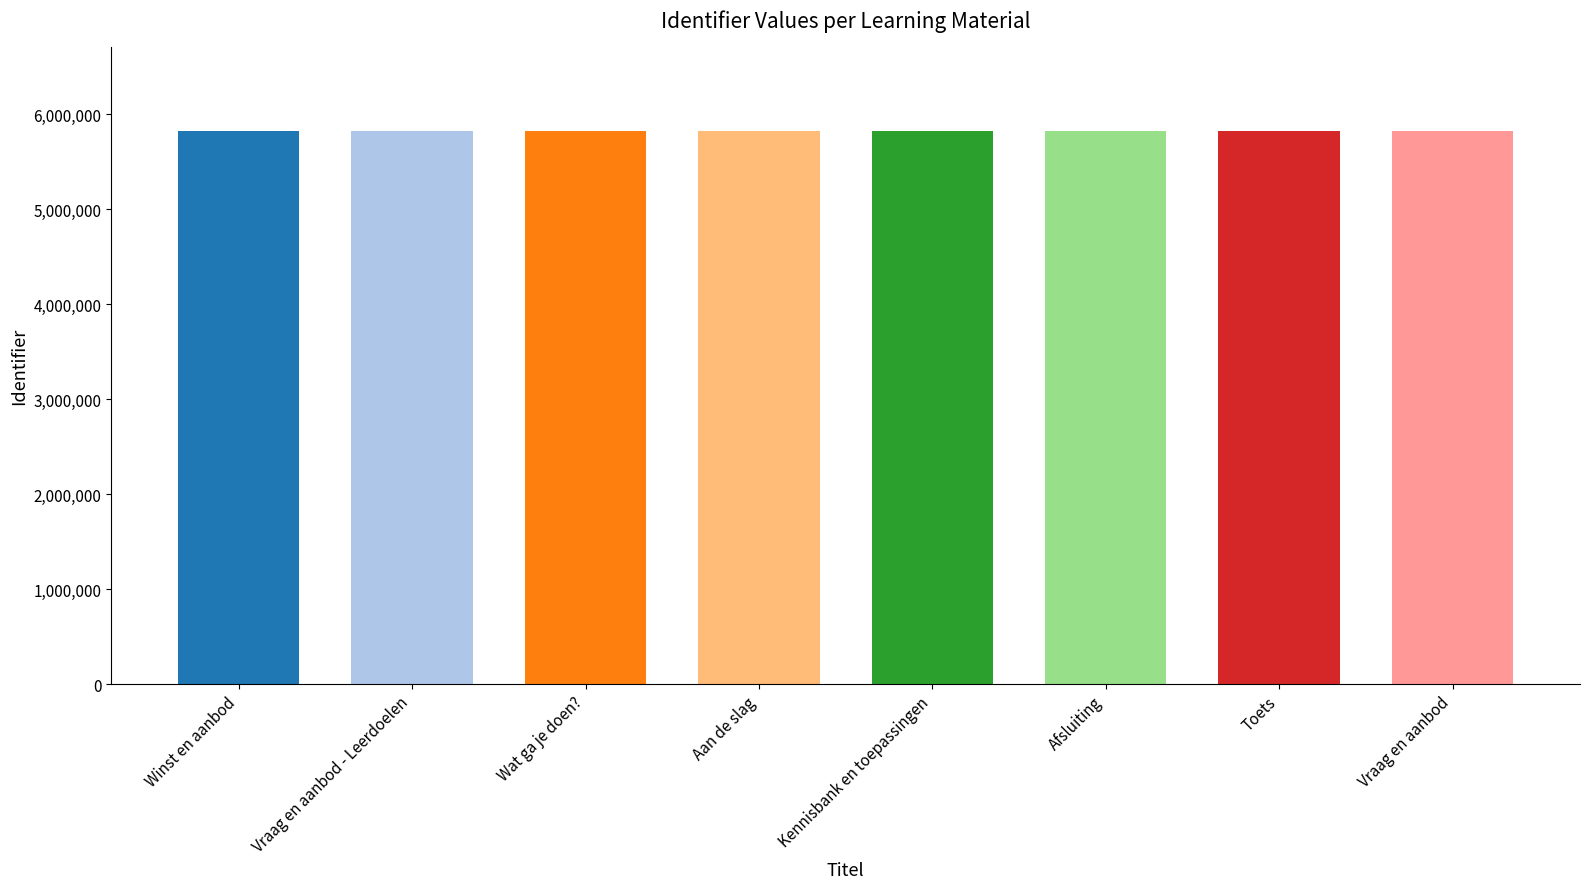

Which label corresponds to the largest value in the chart?

Vraag en aanbod